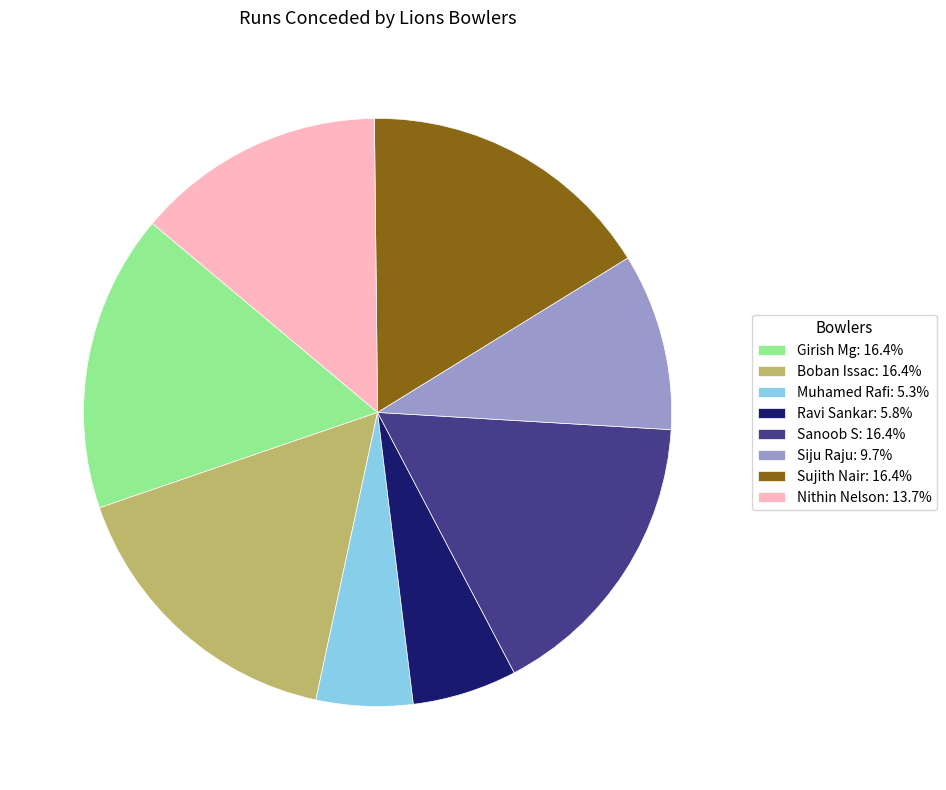

Do Boban Issac: 16.4% and Nithin Nelson: 13.7% together represent more than half of the pie?

No